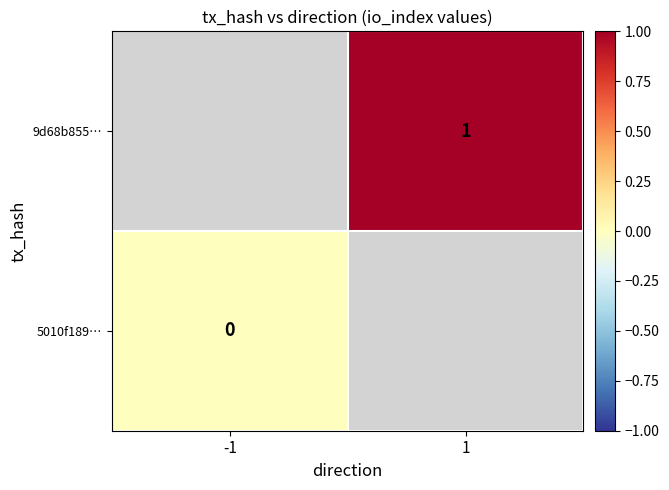

The value of 9d68b855… at 1 is 0. True or false?

False